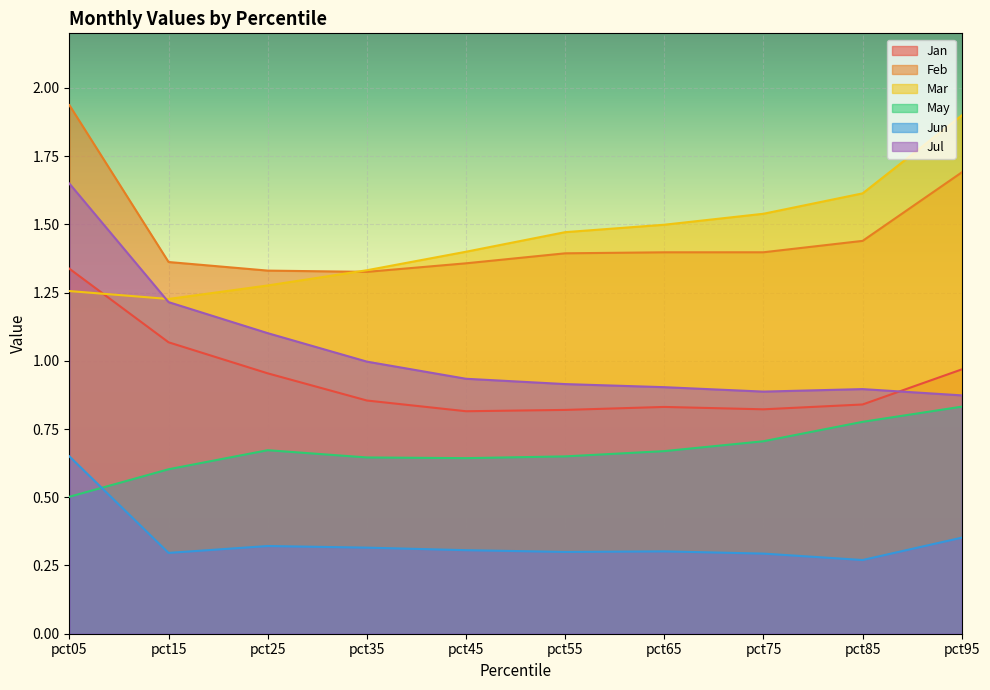

What is the sum of all Mar values?

14.5